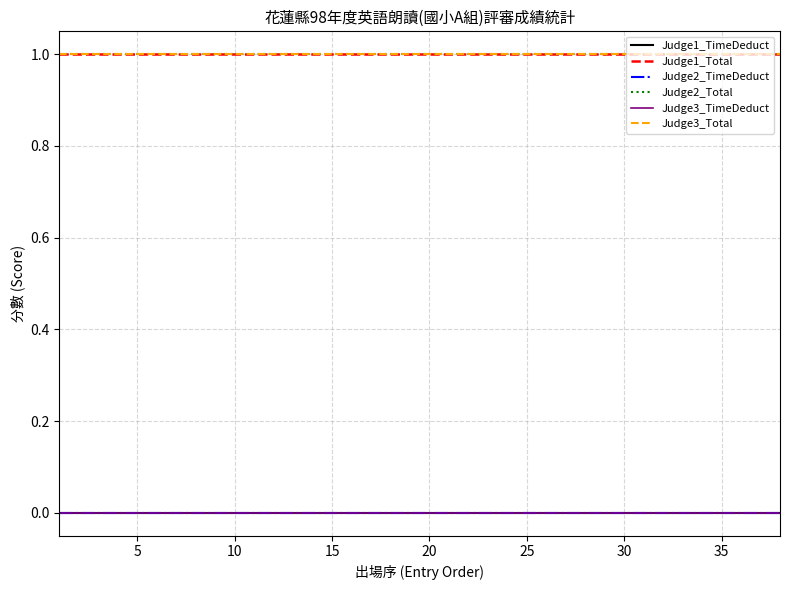

True or false: Judge1_TimeDeduct has more than 0 interior local peaks.

False